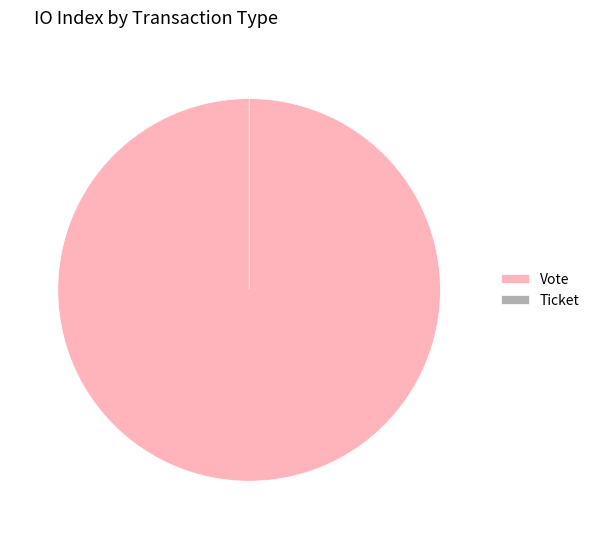

Which slice is the smallest?

Ticket